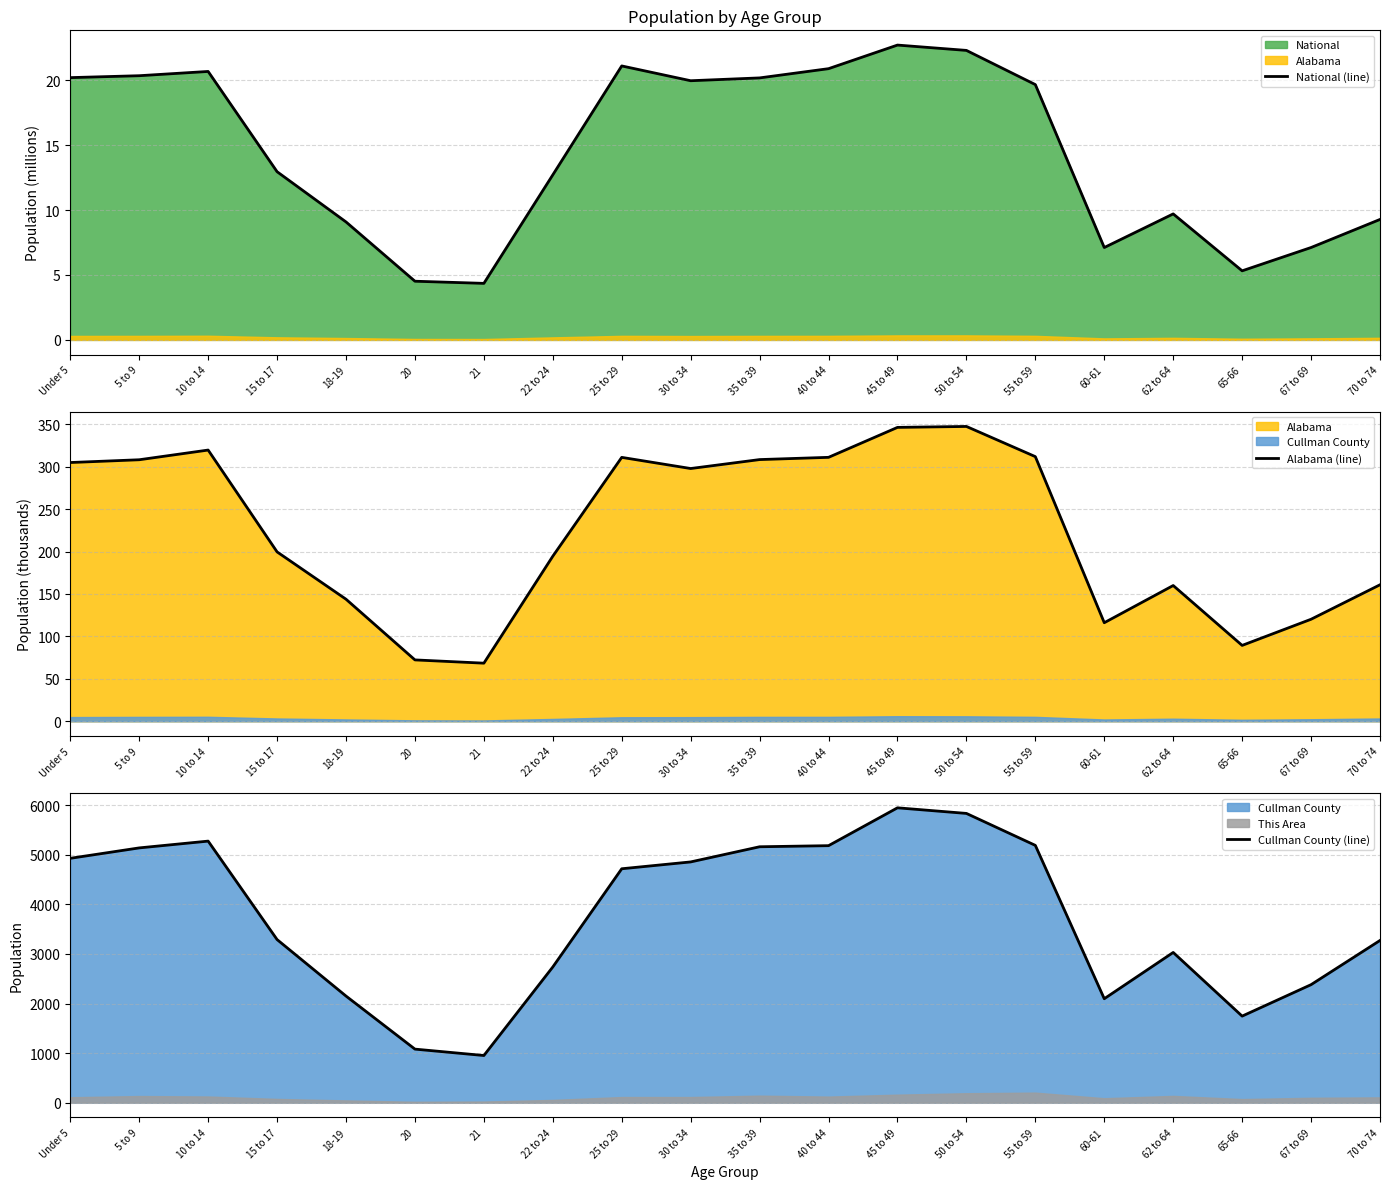

At which label does Cullman County (line) reach its minimum?

21